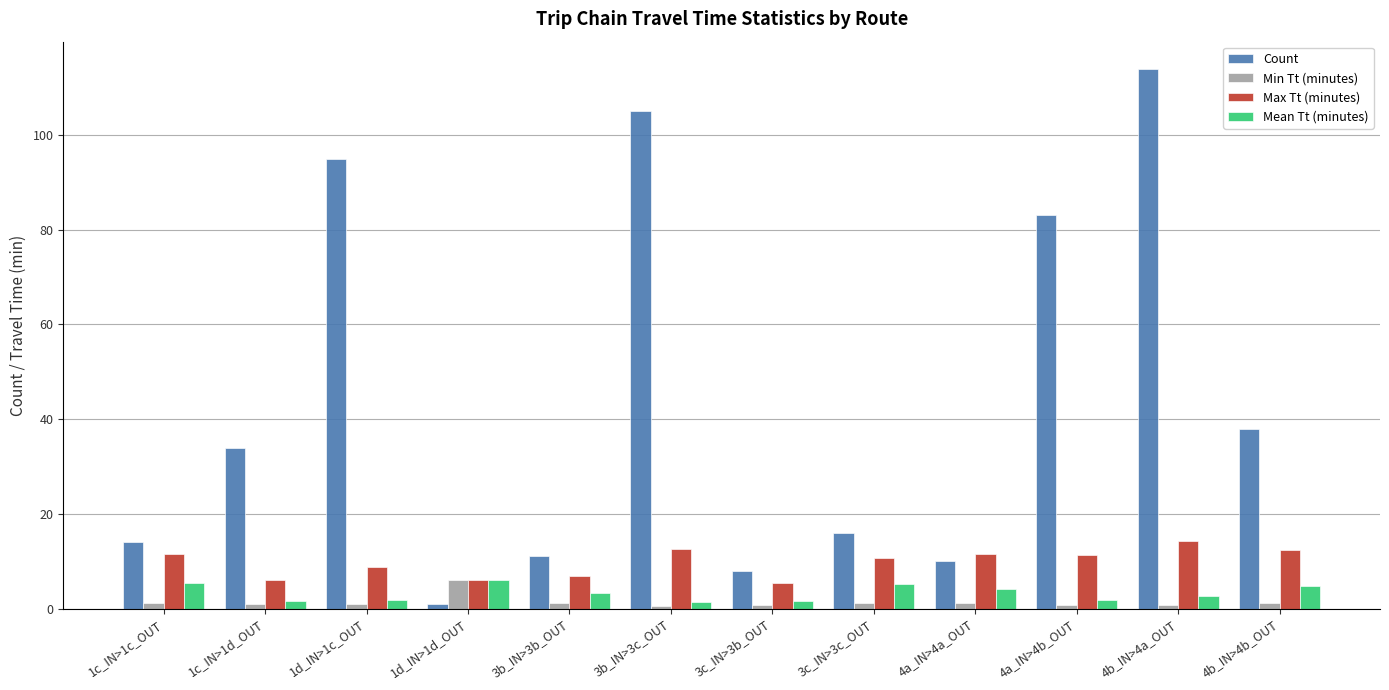

What is the sum of all Count values?

529.0